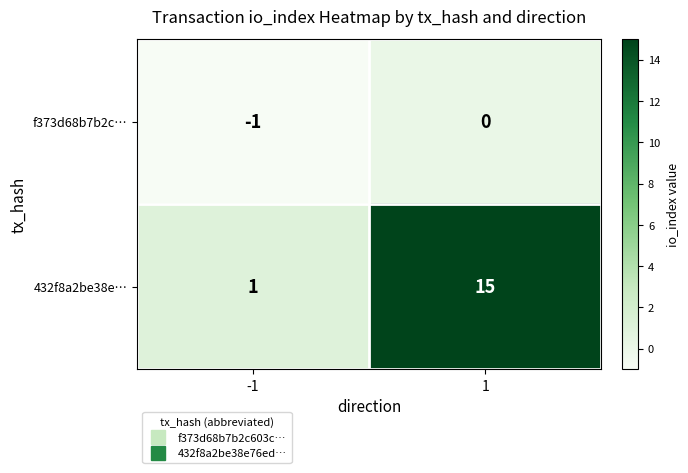

What is the maximum value shown in the chart?

15